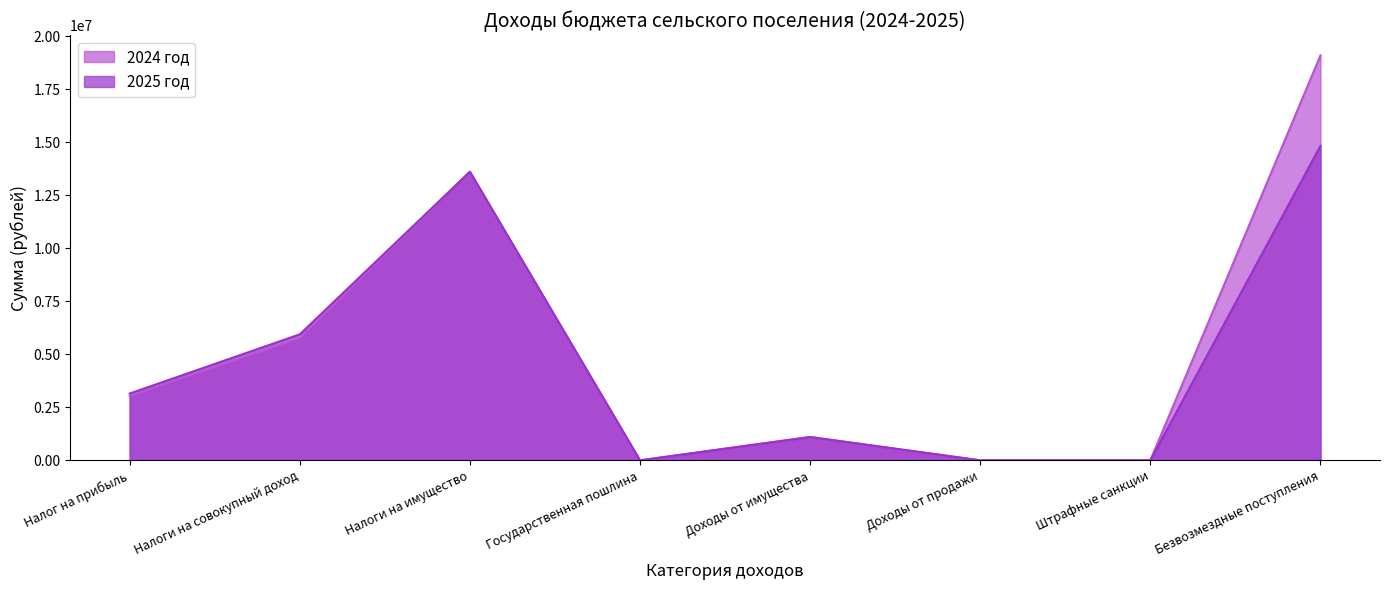

What is the difference between the maximum and minimum values in the 2025 год series?

14834210.0